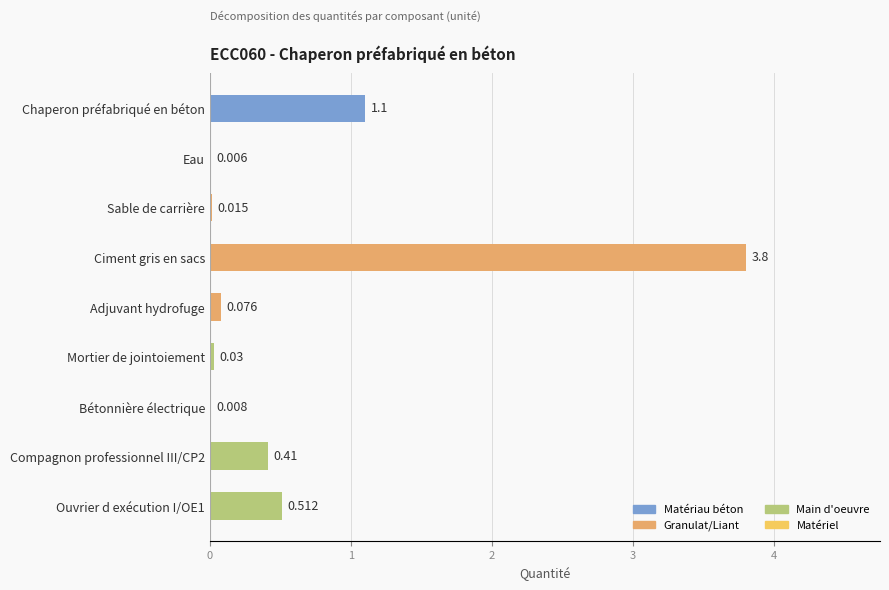

Between Ciment gris en sacs and Ouvrier d exécution I/OE1, which is larger?

Ciment gris en sacs